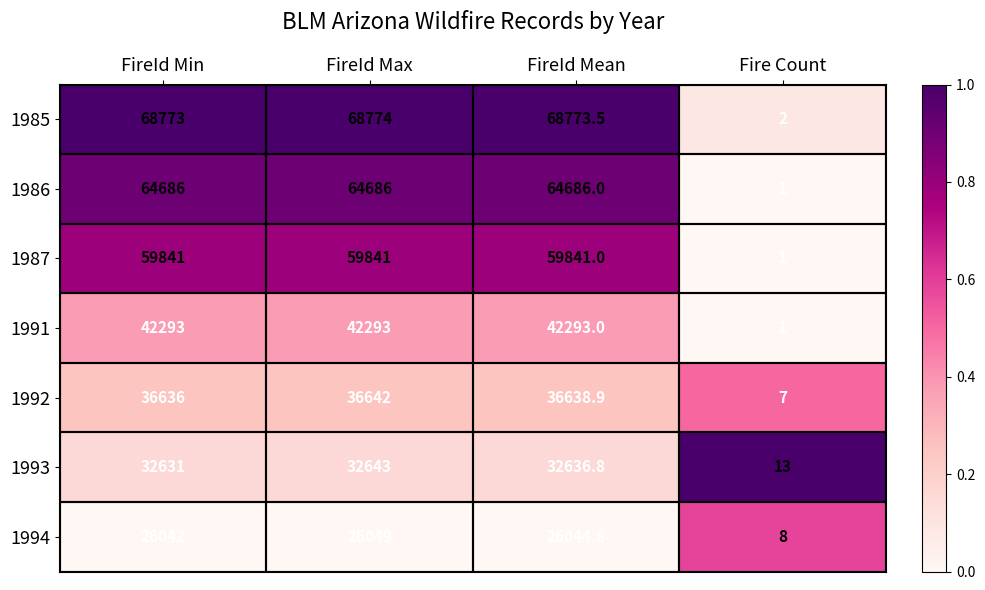

The value of 1987 at FireId Mean is 59841.0. True or false?

True